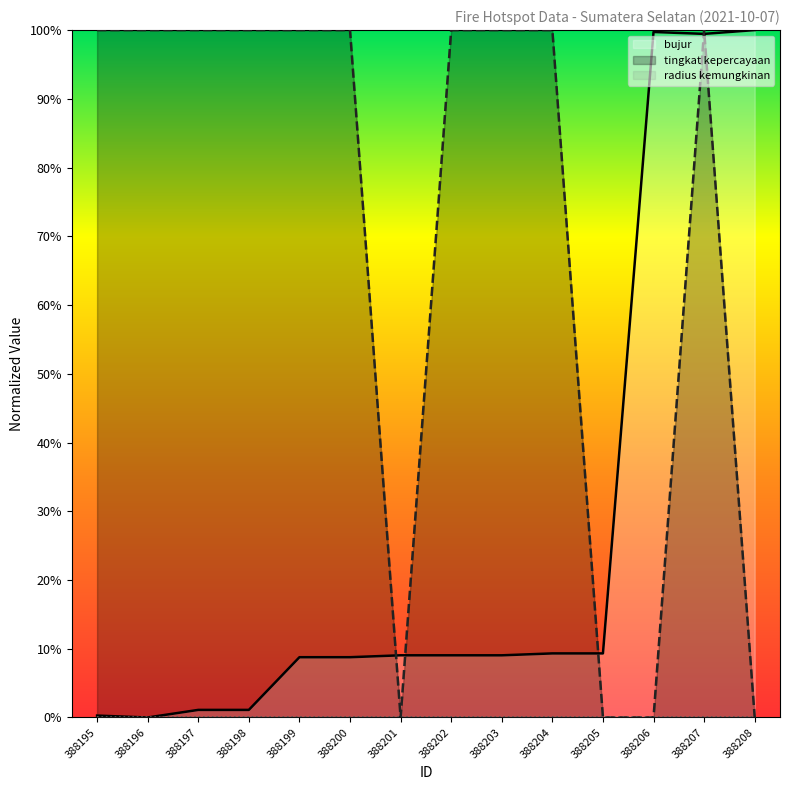

What is the total value across all series at 388203?

1.1